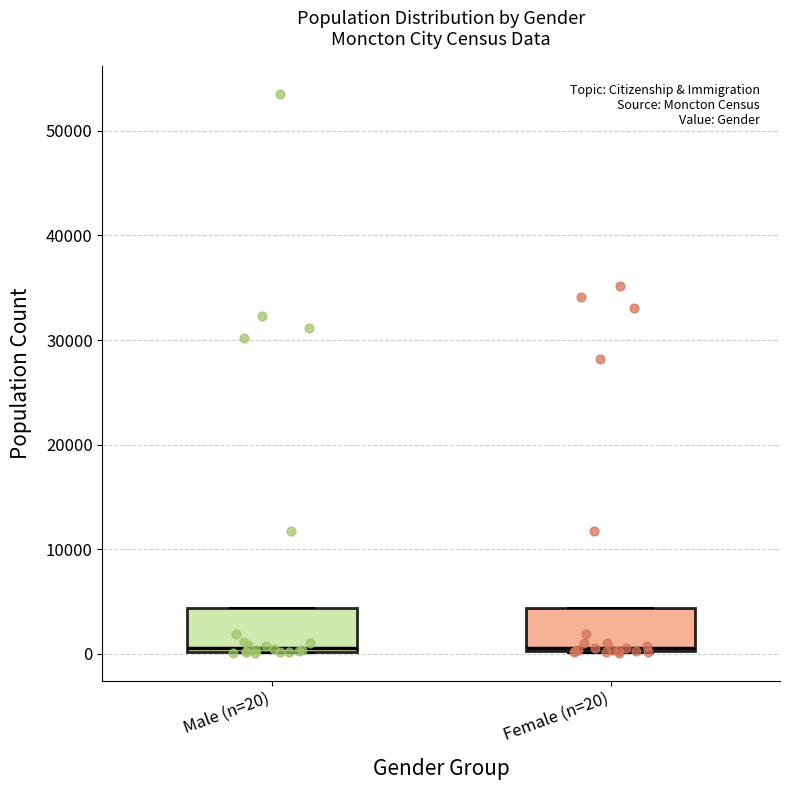

Where does the median line of the box for Female (n=20) sit on the y-axis? The values are not printed on the chart, so give them approximately, as read against the axis.

1000